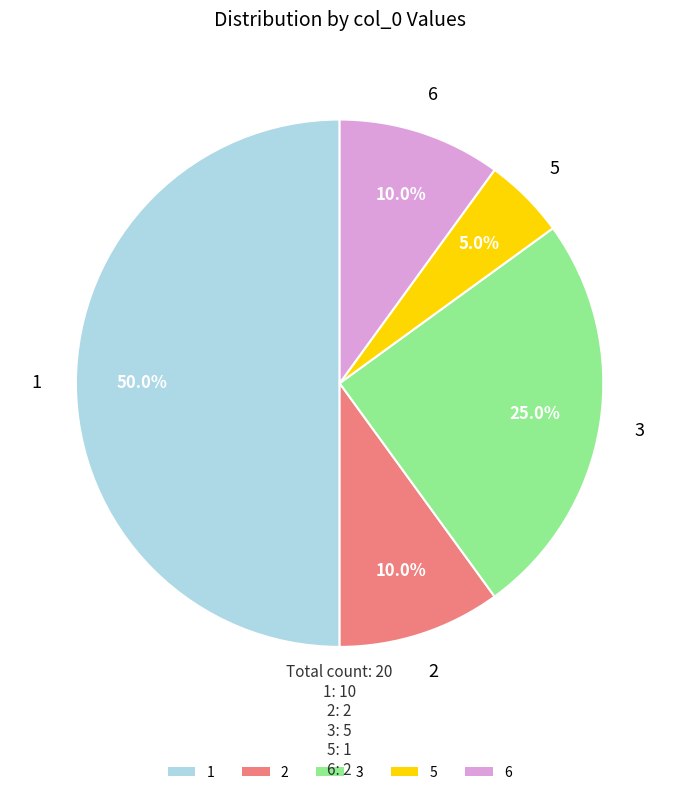

Combined, do 3 and 2 account for over 50%?

No